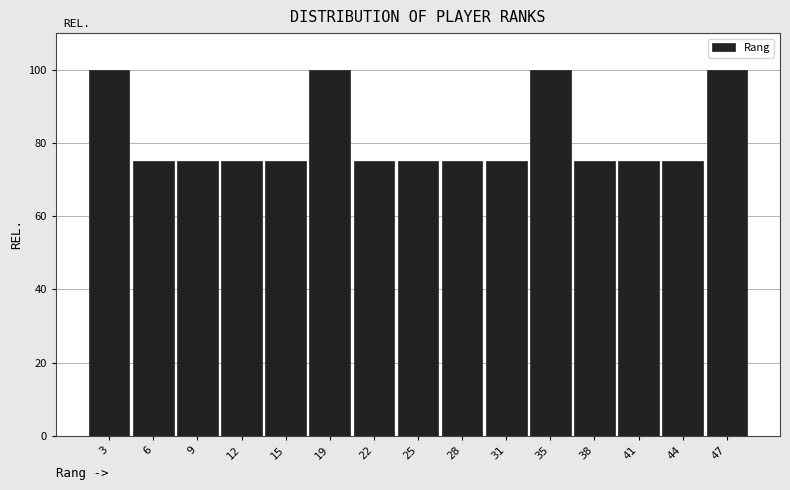

How tall is the bar that spans 13.8 to 17.0 on the x-axis? Neither the bar edges nor the heights are printed on the chart, so give them approximately, as read against the axes.

76